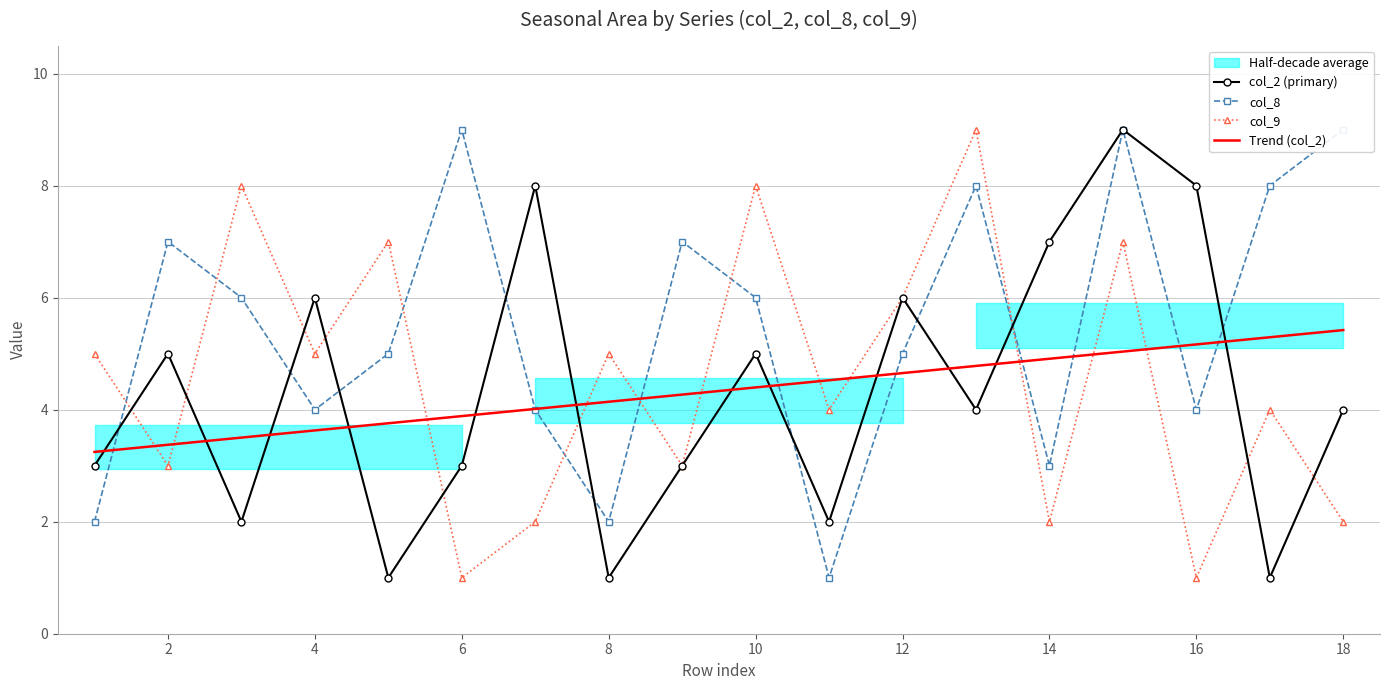

After their last crossing, which series has the higher values: Trend (col_2) or col_9?

Trend (col_2)